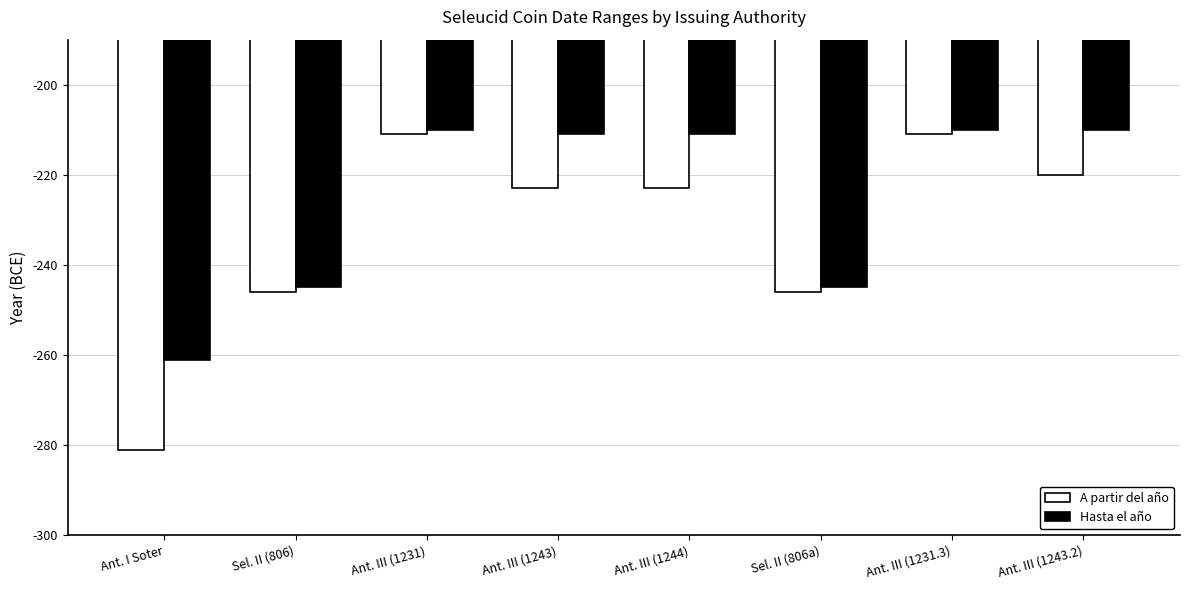

Where is A partir del año nearest to the value -246?

Sel. II (806)